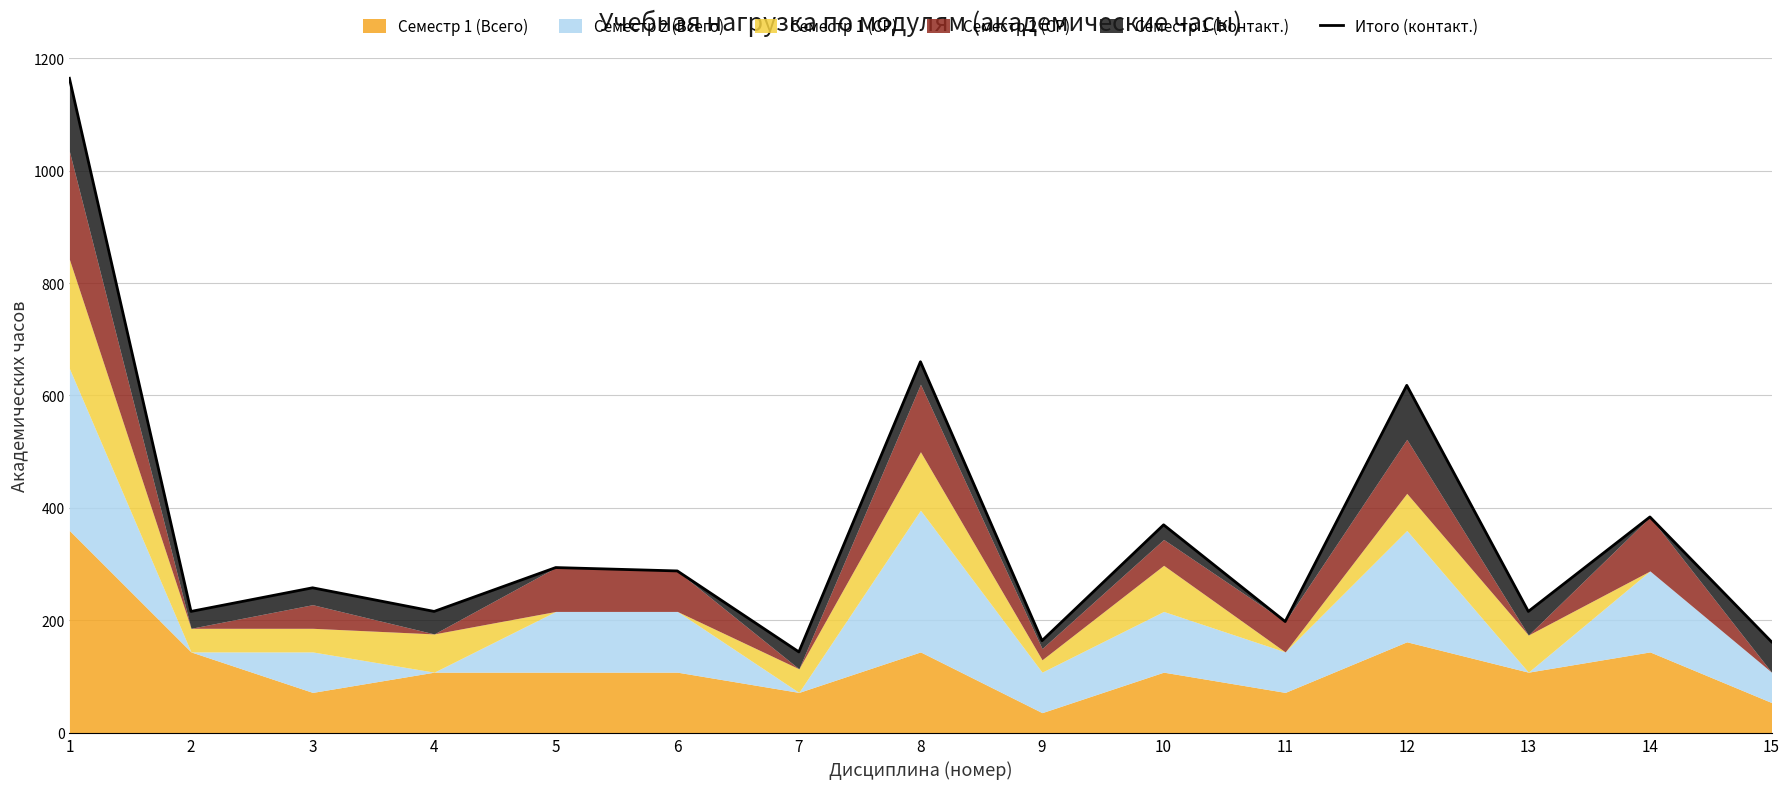

What is the smallest value displayed?

144